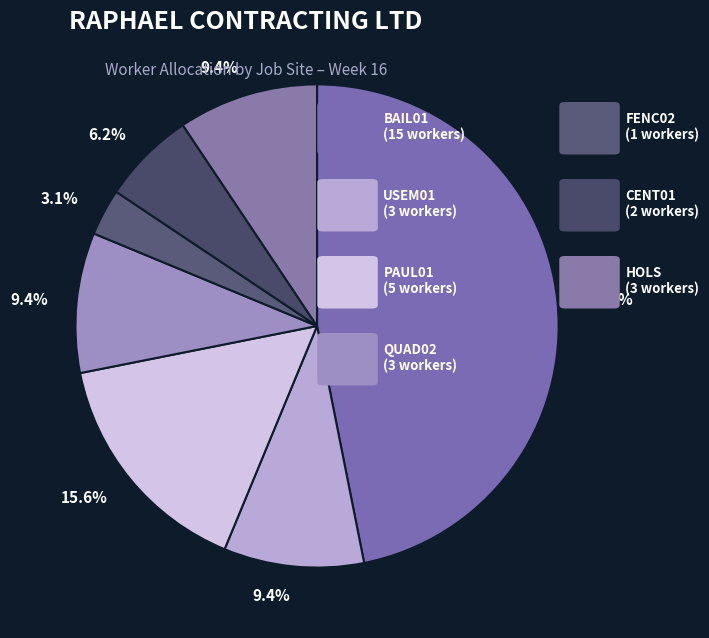

To the nearest percent, what is the difference between the largest and smallest slice percentages?

44%